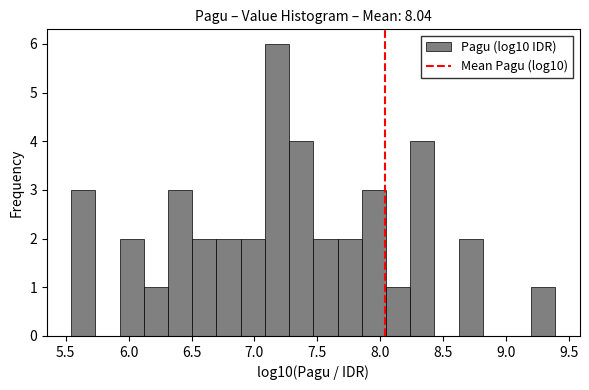

Read against the x-axis, roughly where is the centre of the tallest bar?

7.20